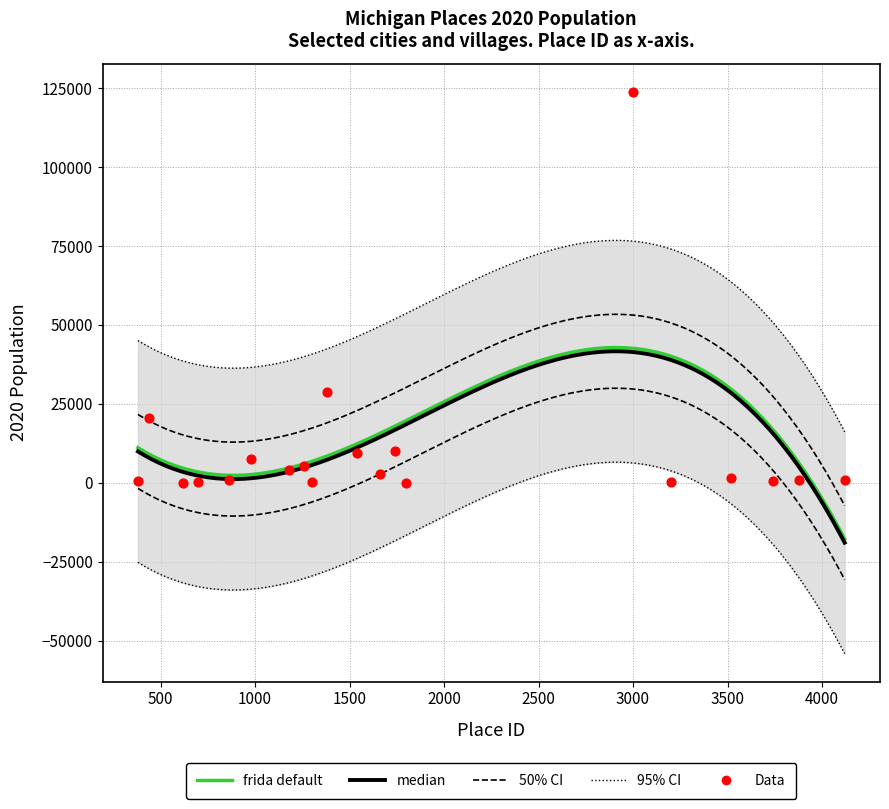

Between Albion and Allegan, which is larger?

Albion